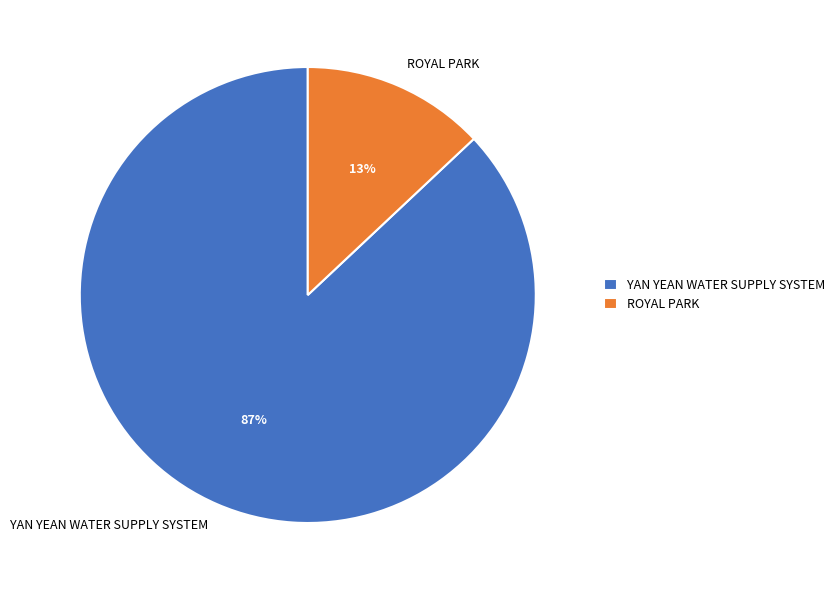

What is the smallest slice in the pie chart?

ROYAL PARK